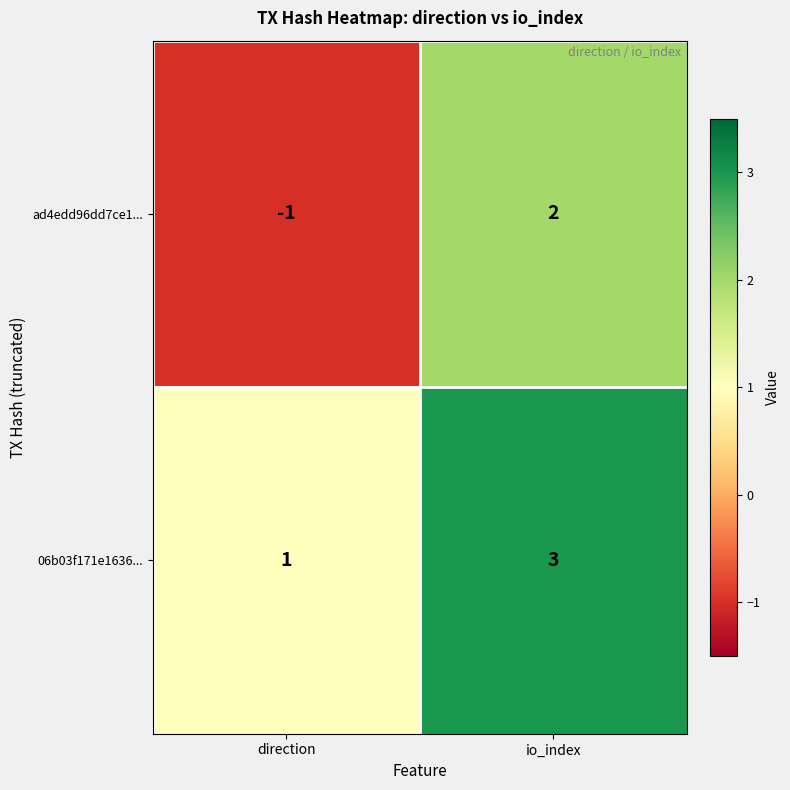

What is the difference between the maximum and minimum values in the ad4edd96dd7ce1... series?

3